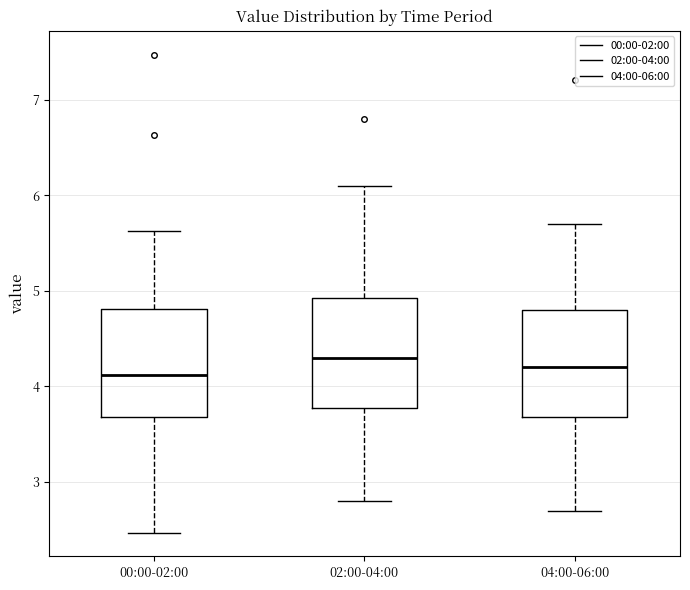

Reading left to right, read every box against the y-axis: the position of its median line, the range the box covers, and the ends of its whiskers. The values are not printed on the chart, so give them approximately, as read against the axis.

00:00-02:00: median 4.1, box 3.7 to 4.8, whiskers 2.5 to 5.6
02:00-04:00: median 4.3, box 3.8 to 4.9, whiskers 2.8 to 6.1
04:00-06:00: median 4.2, box 3.7 to 4.8, whiskers 2.7 to 5.7